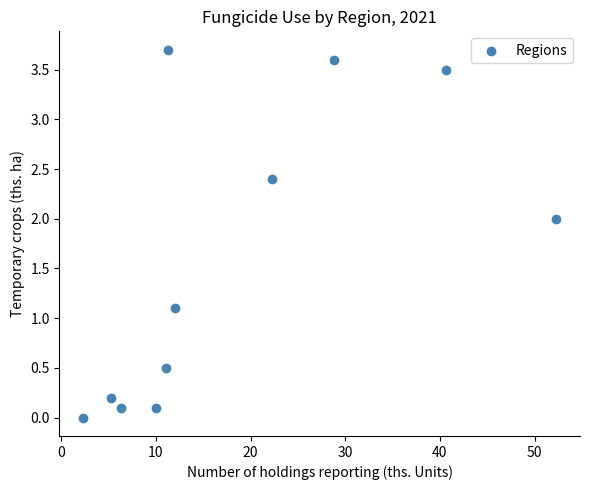

What Y value in the scatter plot is closest to 1?

1.1